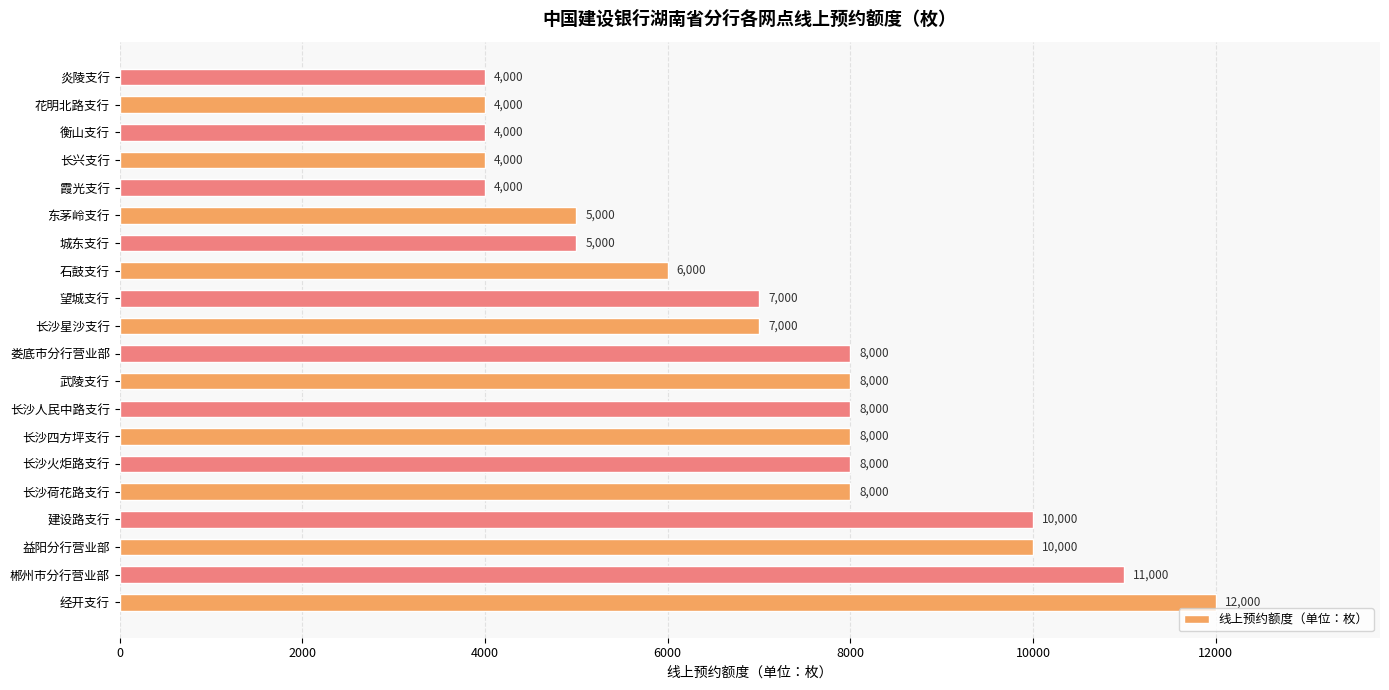

What is the sum of all values?

141000